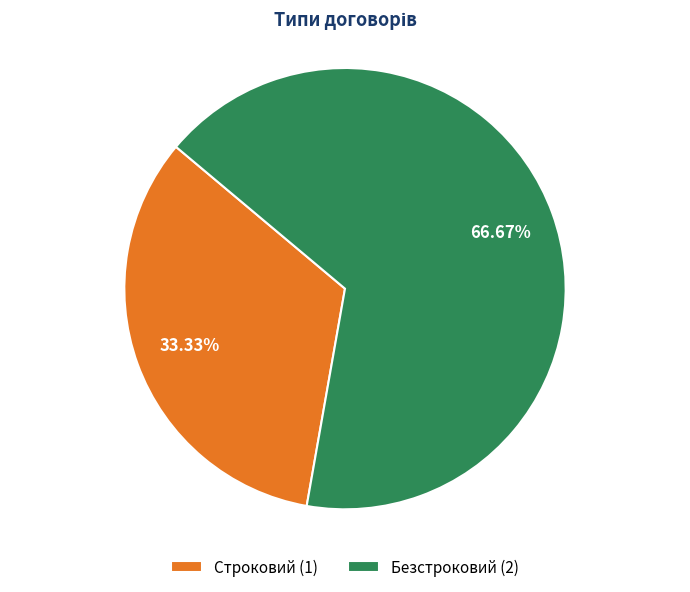

Rank the categories by value from lowest to highest.

Строковий, Безстроковий